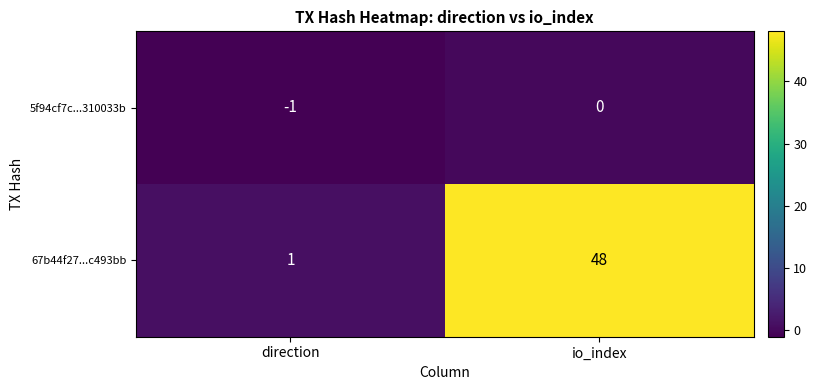

At which category is the sum across all series the highest?

io_index